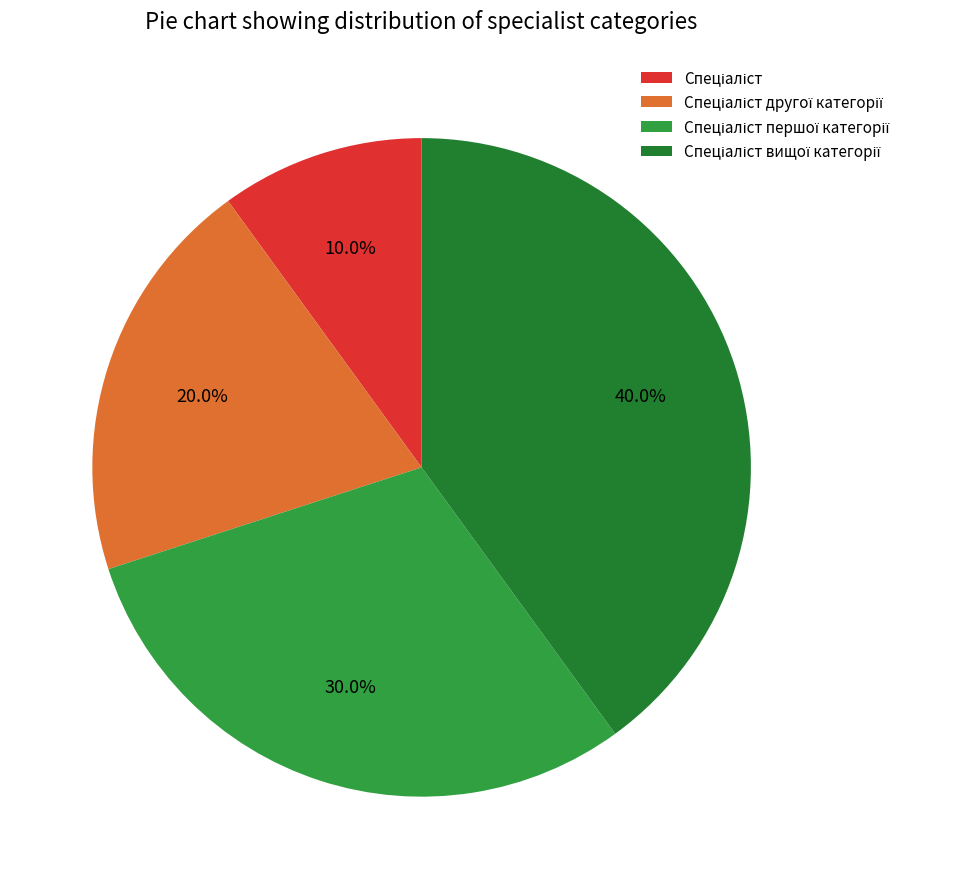

Approximately how many times larger is the value at Спеціаліст другої категорії compared to Спеціаліст вищої категорії?

0.5